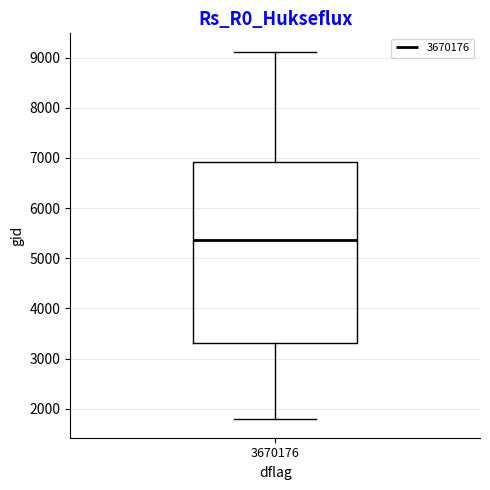

Read this box plot against the y-axis: the position of the median line, the range covered by the box, and the ends of both whiskers. The values are not printed on the chart, so give them approximately, as read against the axis.

median 5400, box 3300 to 6900, whiskers 1800 to 9100